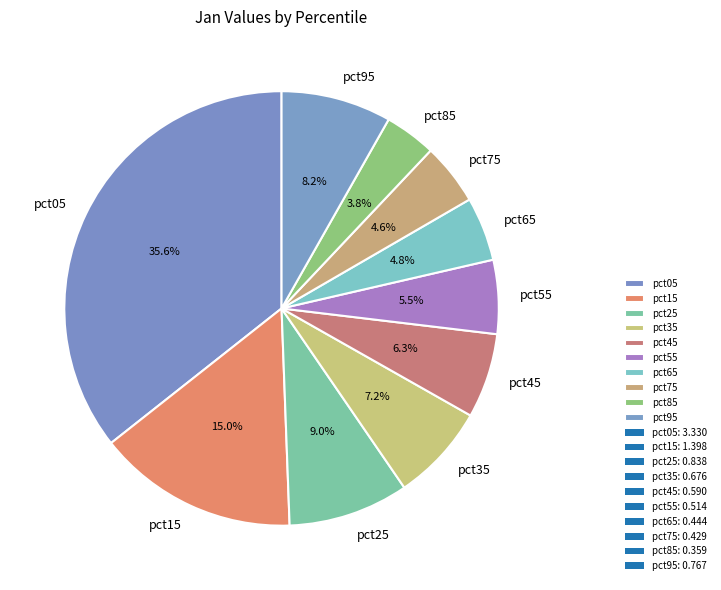

Between pct85 and pct25, which is larger?

pct25